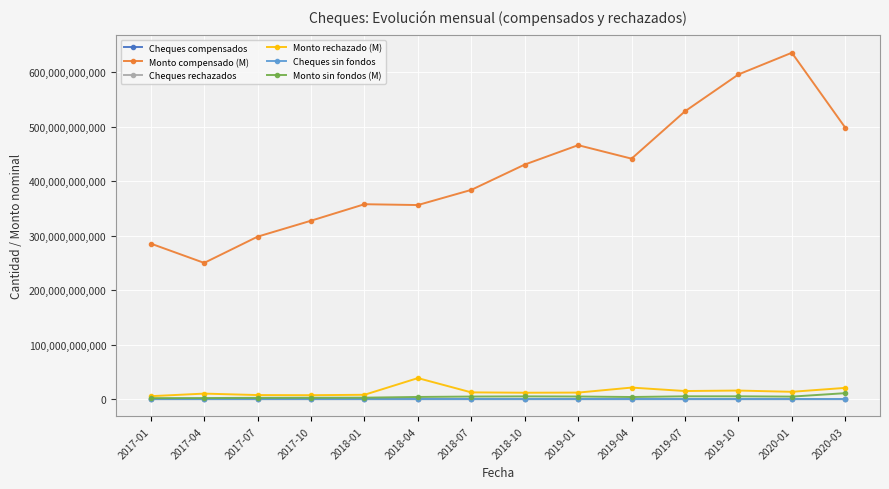

What are all the series names shown in the legend?

Cheques compensados, Monto compensado (M), Cheques rechazados, Monto rechazado (M), Cheques sin fondos, Monto sin fondos (M)